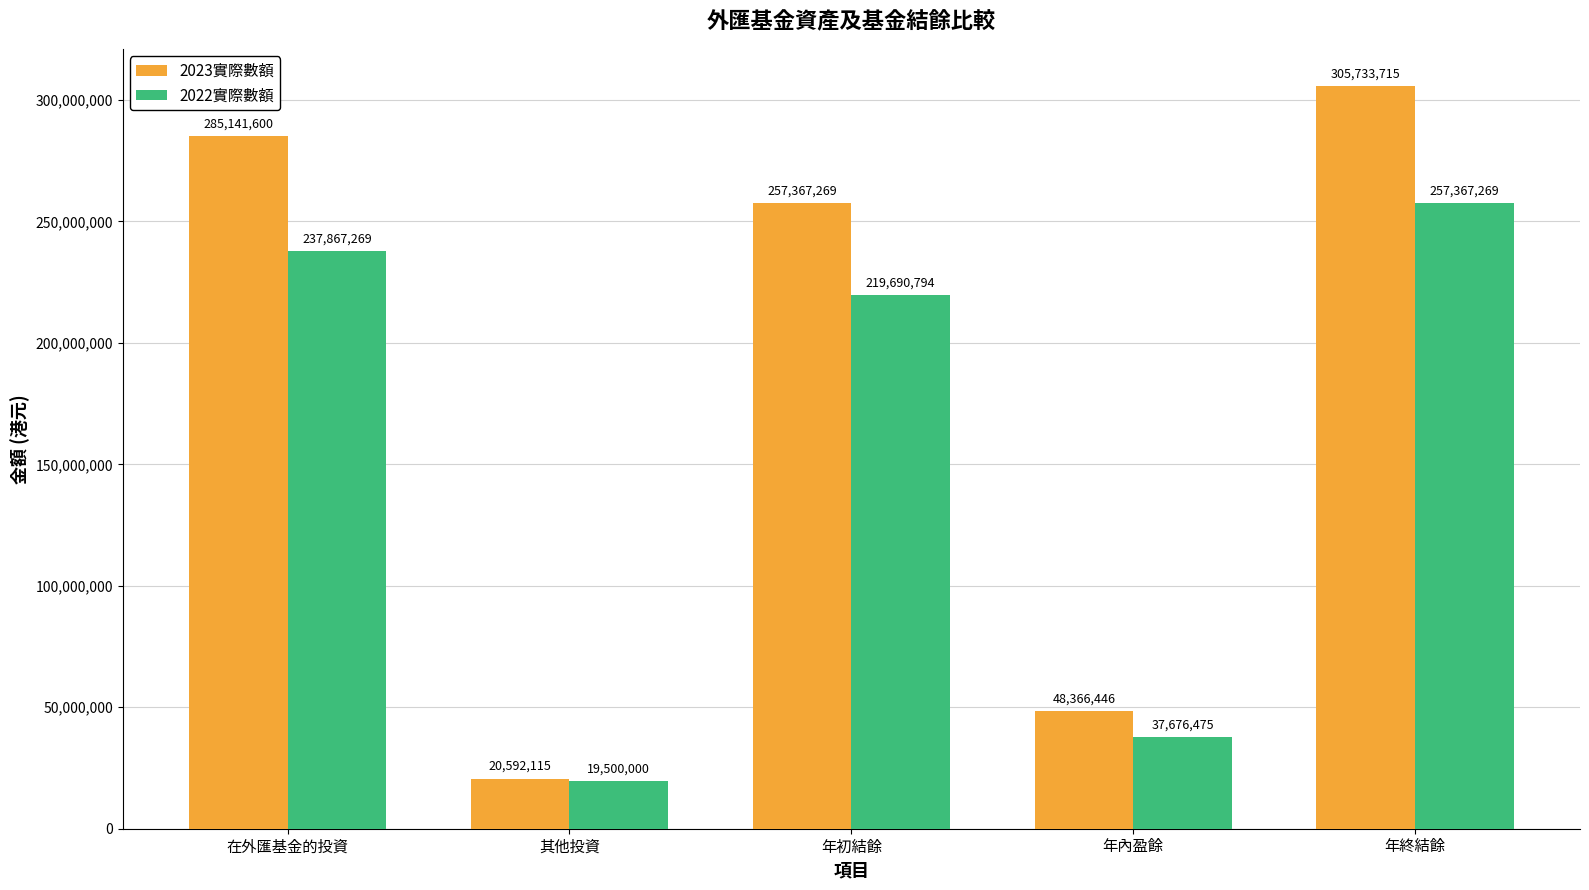

Which category has the lowest value in the 2022實際數額 series?

其他投資